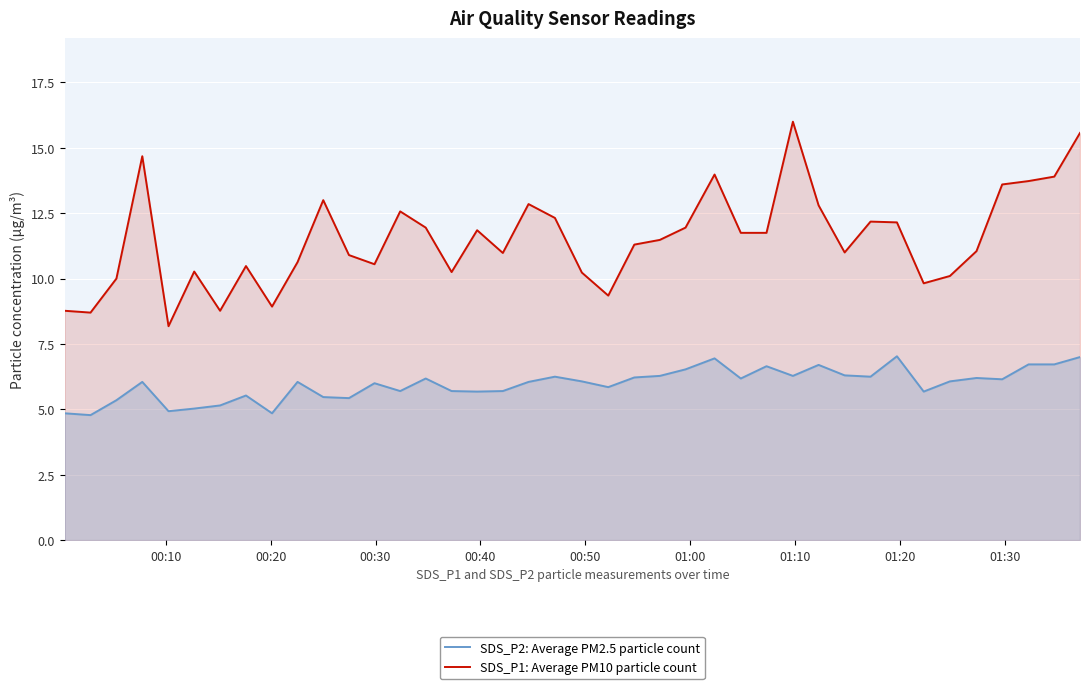

What is the difference between the maximum and minimum values in the SDS_P2: Average PM2.5 particle count series?

2.2